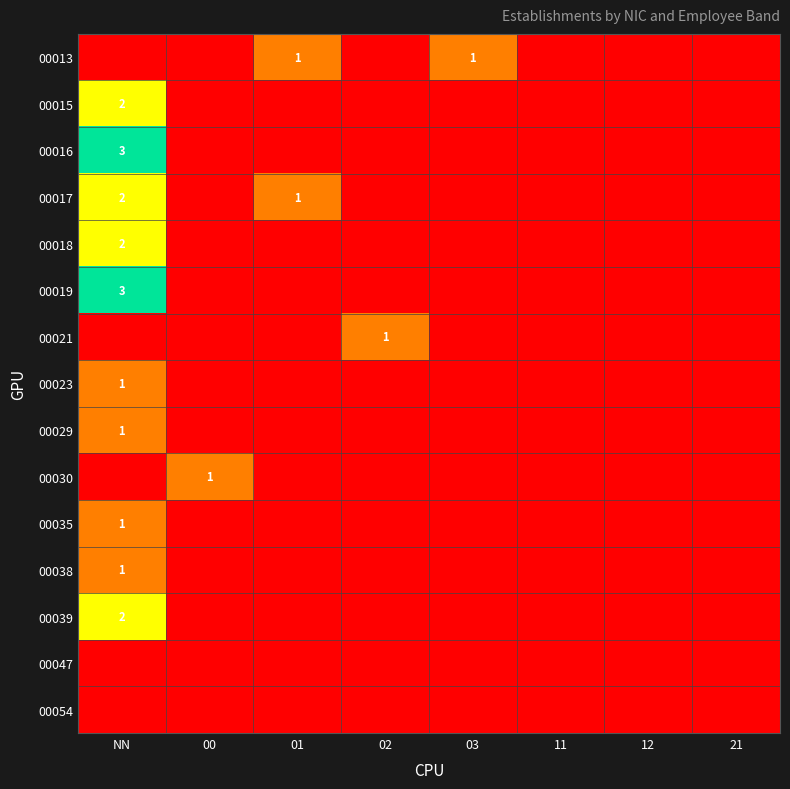

True or false: 00018 has a value of 1 at NN.

False